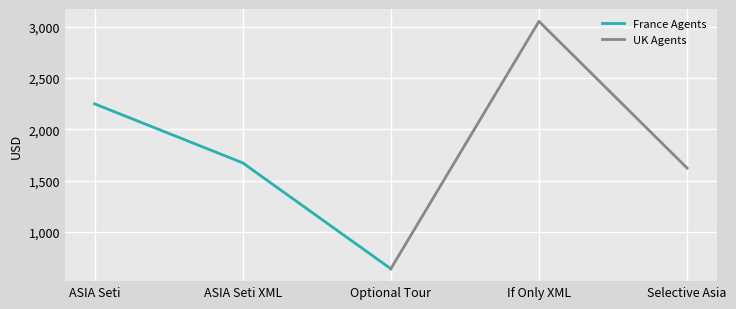

List the labels in order of France Agents value, smallest first.

Optional Tour, ASIA Seti XML, ASIA Seti